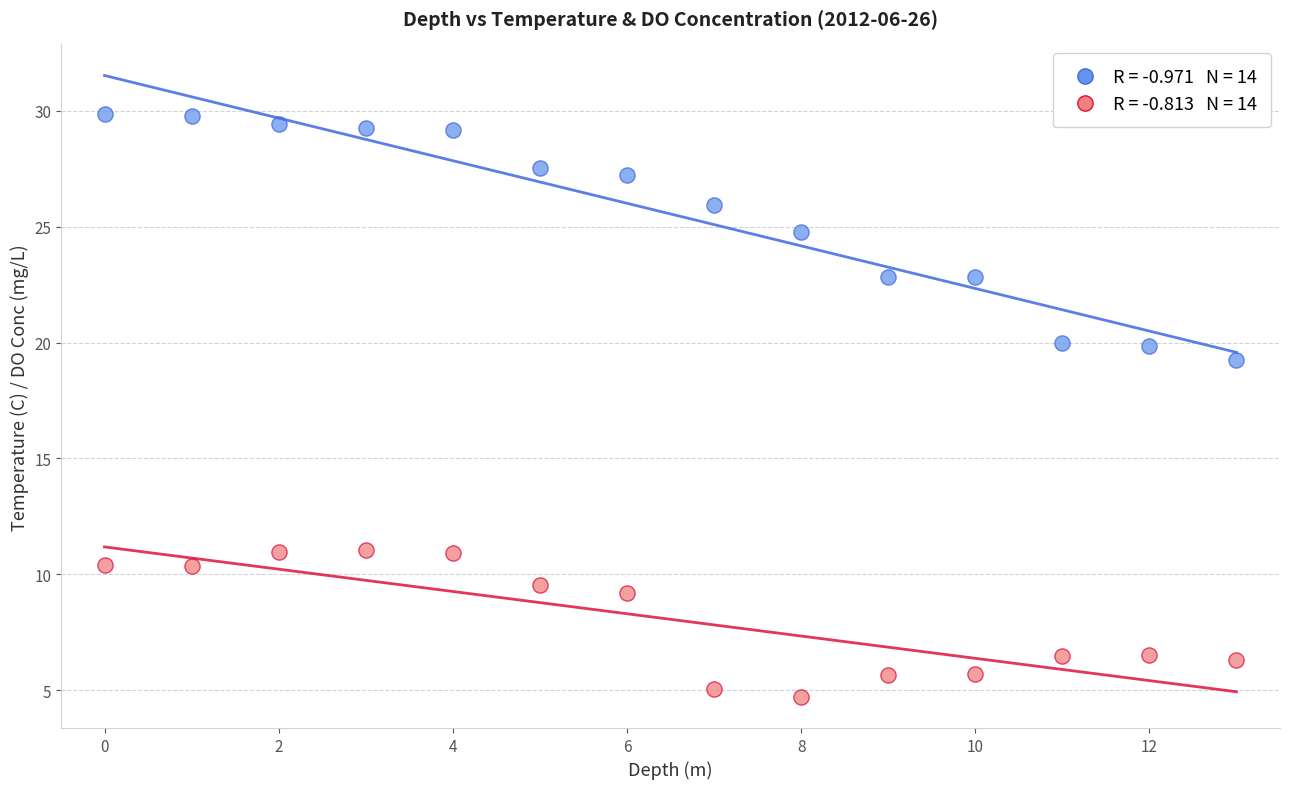

Across all data points, what is the range of Y values (max minus min)?

25.1